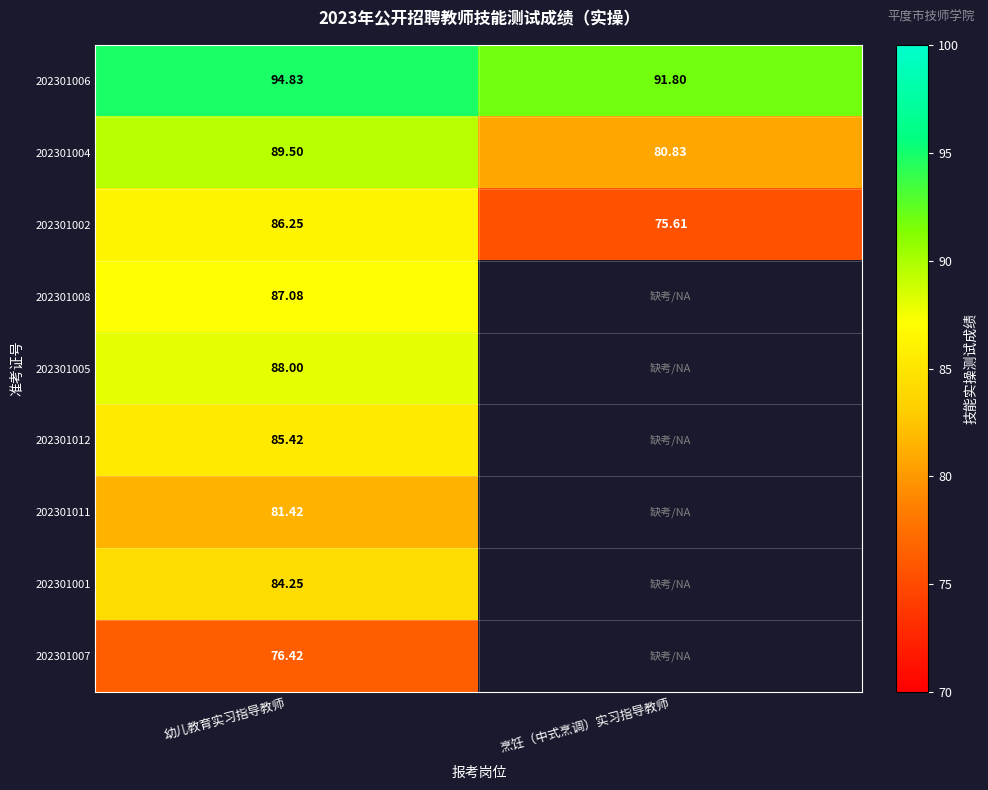

At which category is the sum across all series the highest?

幼儿教育实习指导教师